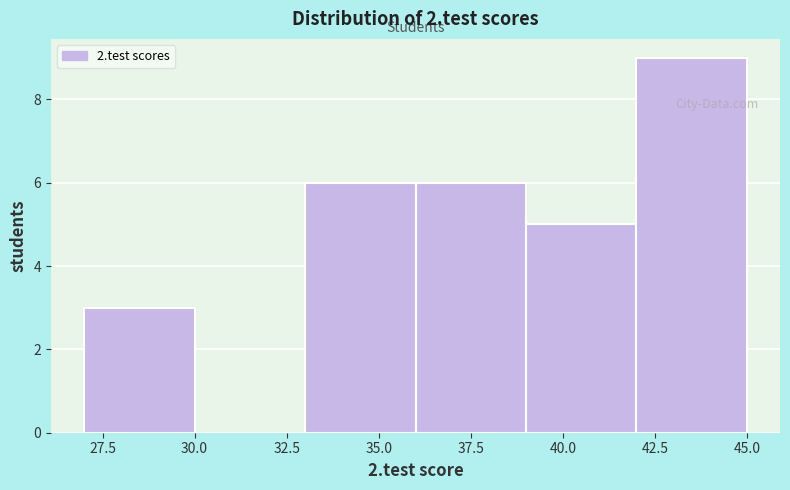

Which range on the x-axis has the tallest bar?

42 to 45